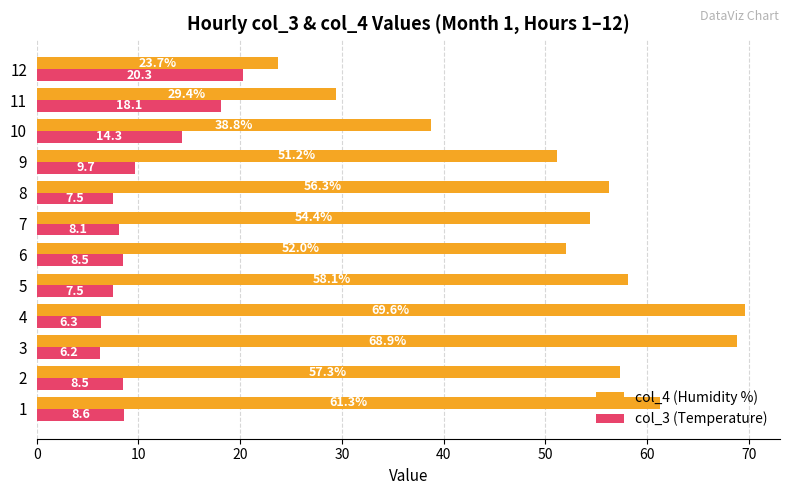

Which series has the largest total across all categories?

col_4 (Humidity %)